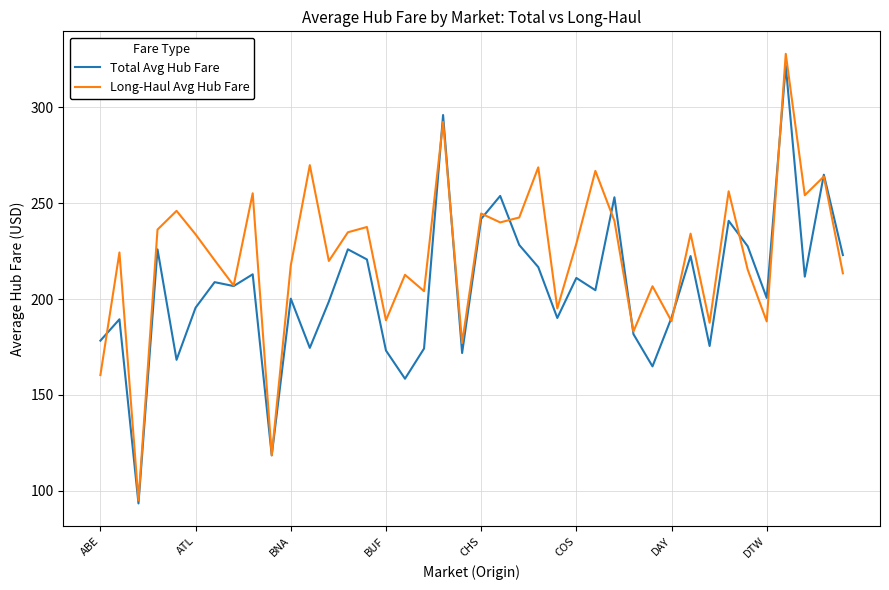

What is the lowest value of the Long-Haul Avg Hub Fare series?

95.0